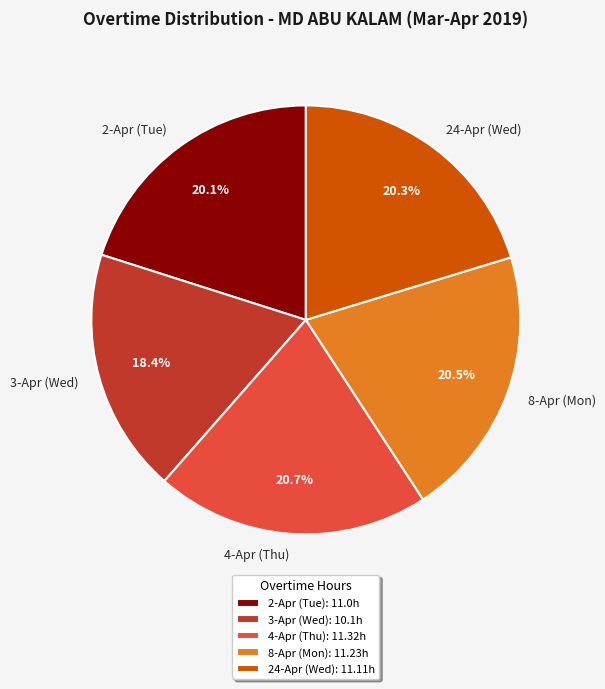

What portion of the pie excludes 4-Apr (Thu)?

79.3%